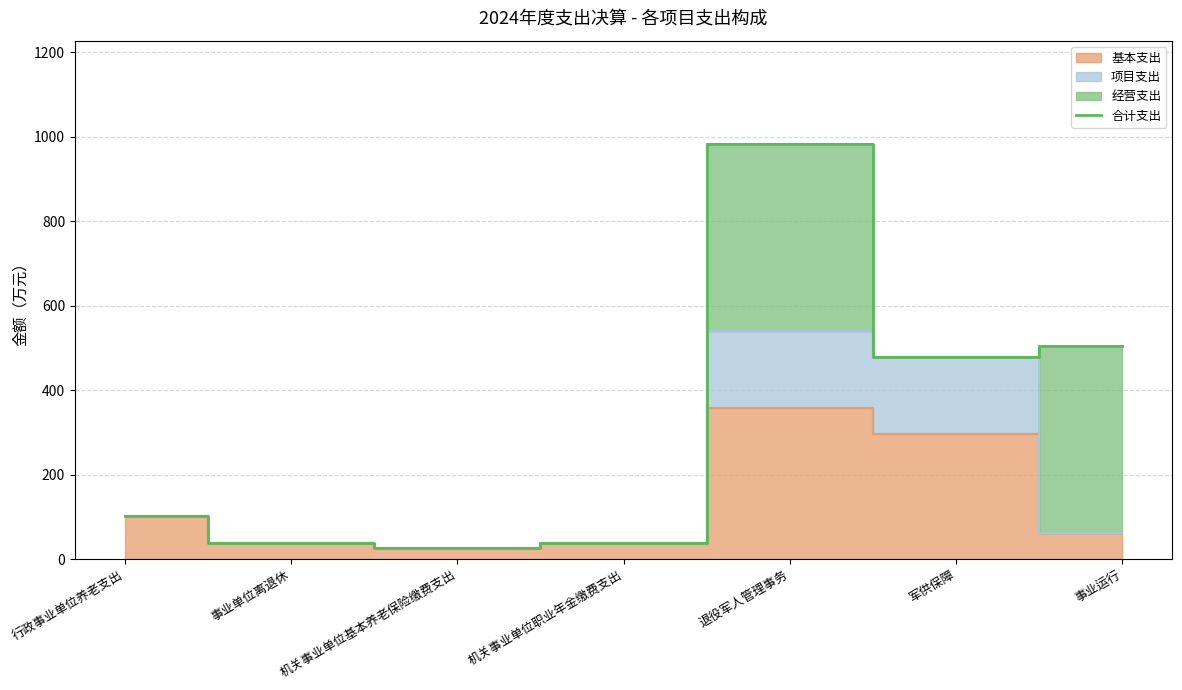

What is the difference between the values at 机关事业单位基本养老保险缴费支出 and 军供保障?

451.2